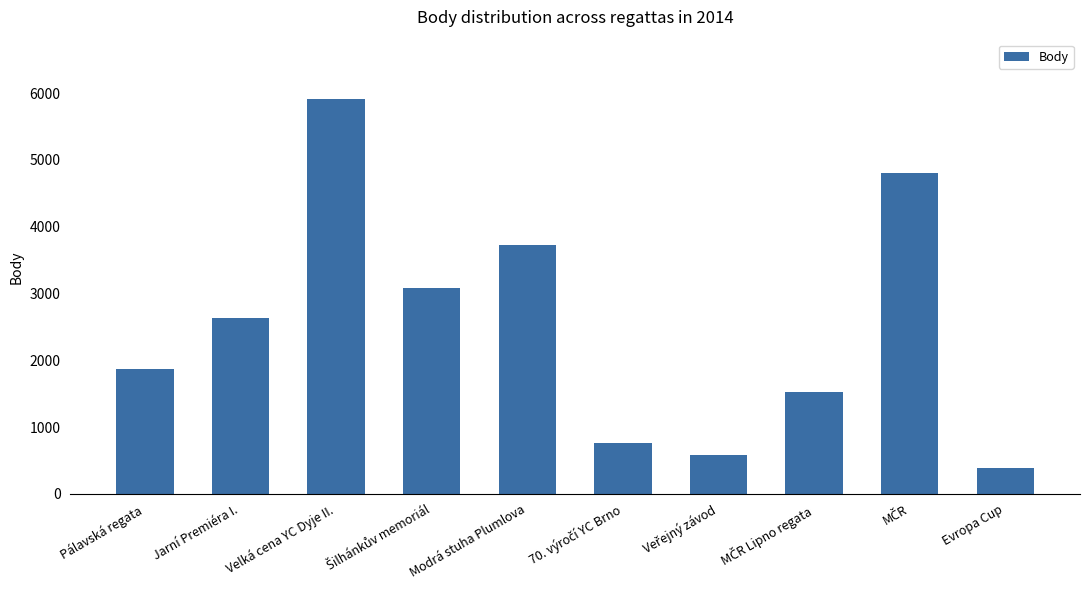

What is the value of the 3rd bar from the left?

5914